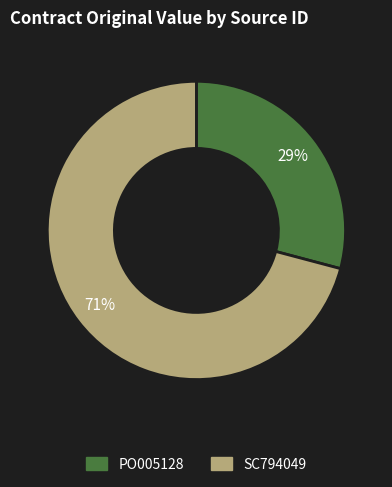

What is the smallest slice in the pie chart?

PO005128